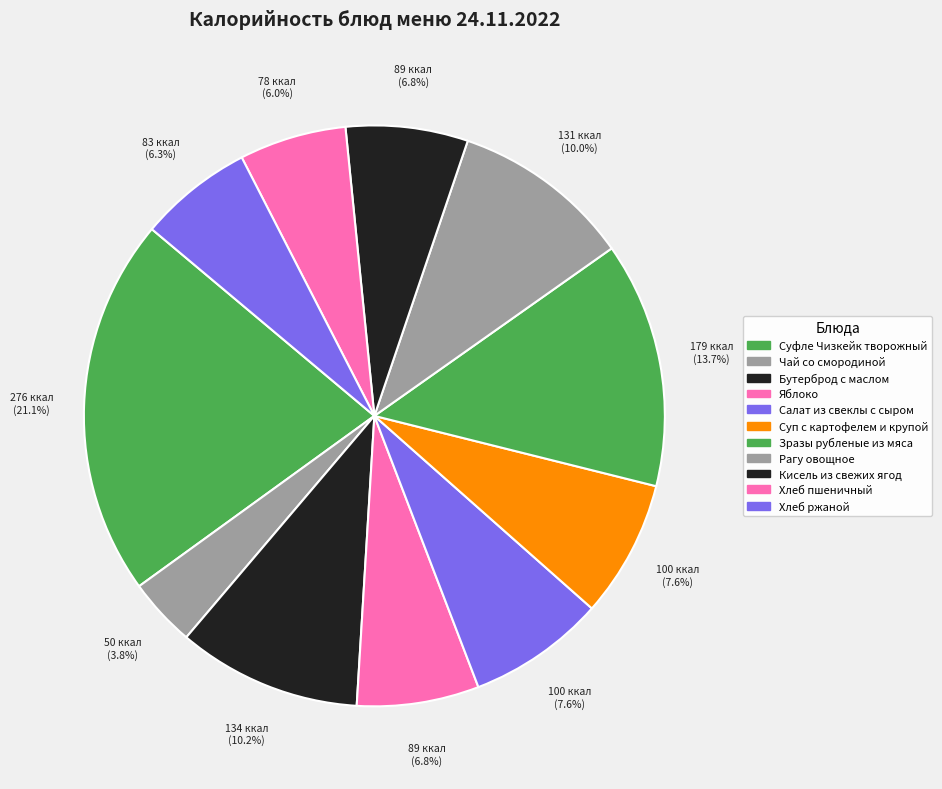

How many segments does this pie chart have?

11